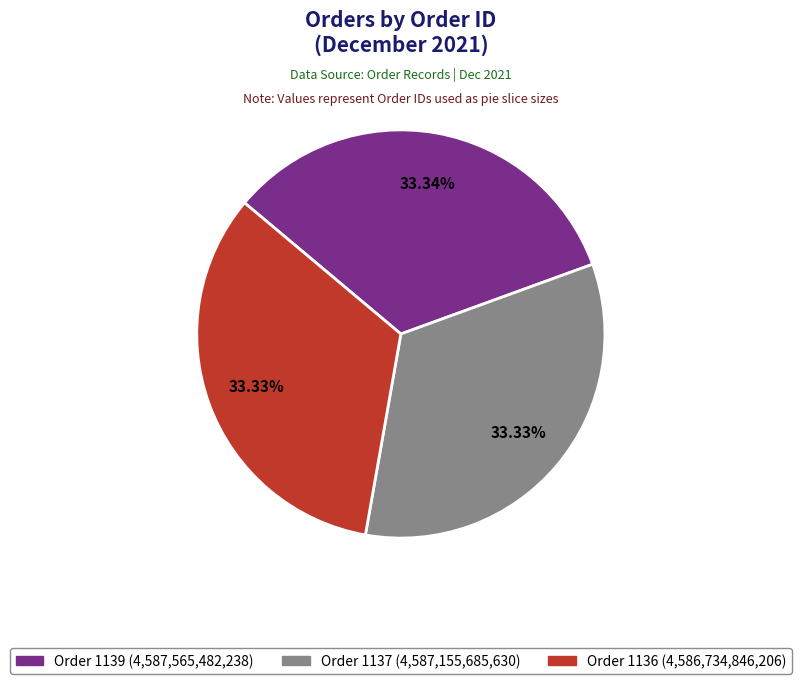

What is the ratio of the value at Order 1139 to the value at Order 1137?

1.0